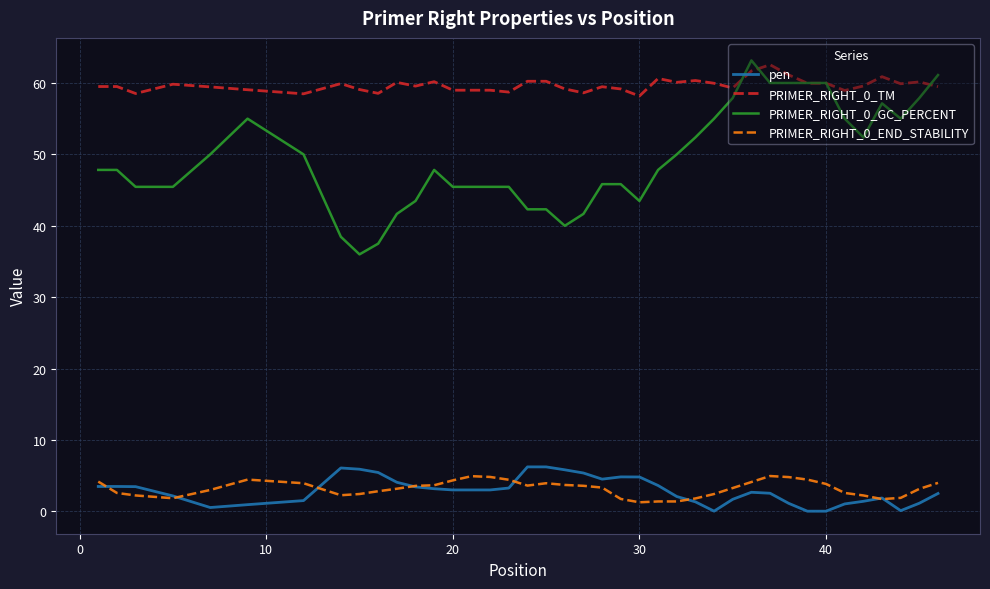

True or false: pen and PRIMER_RIGHT_0_TM intersect in this chart.

False